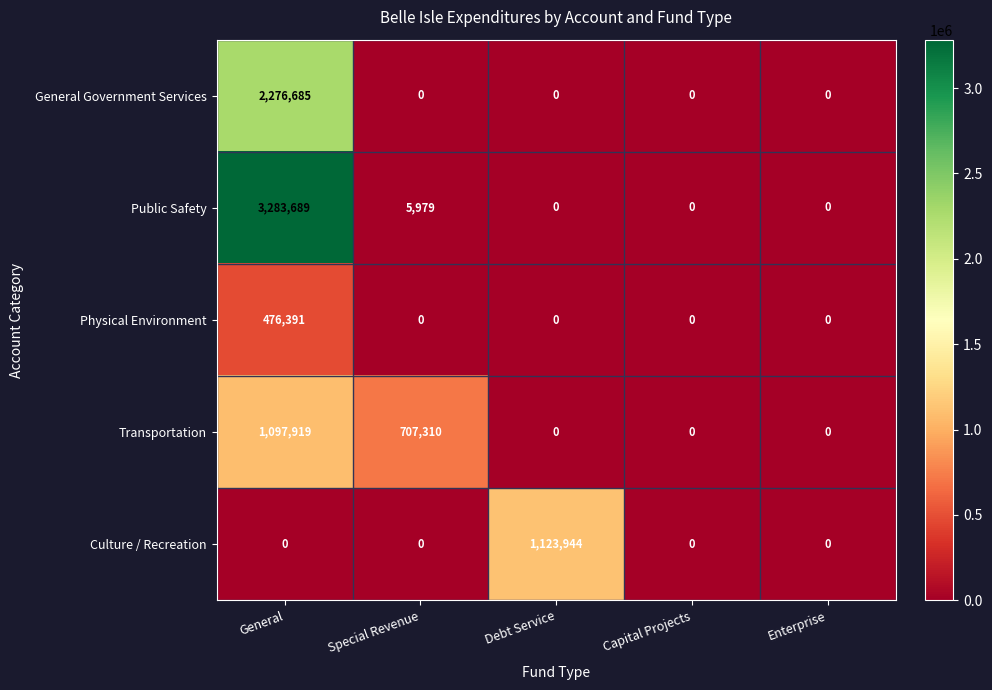

What is the highest value of the Transportation series?

1097919